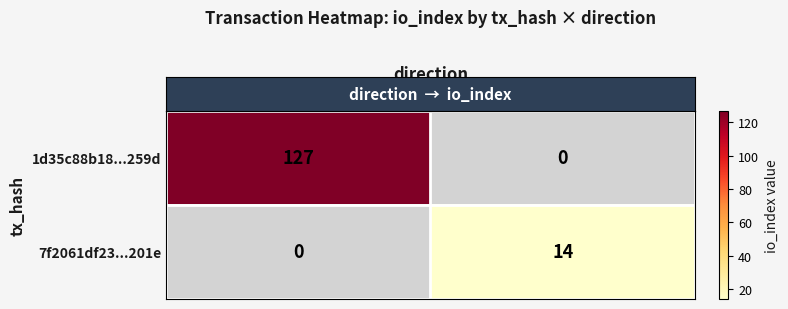

Is the value of row_0 at 1 greater than the value of row_1 at 1?

No